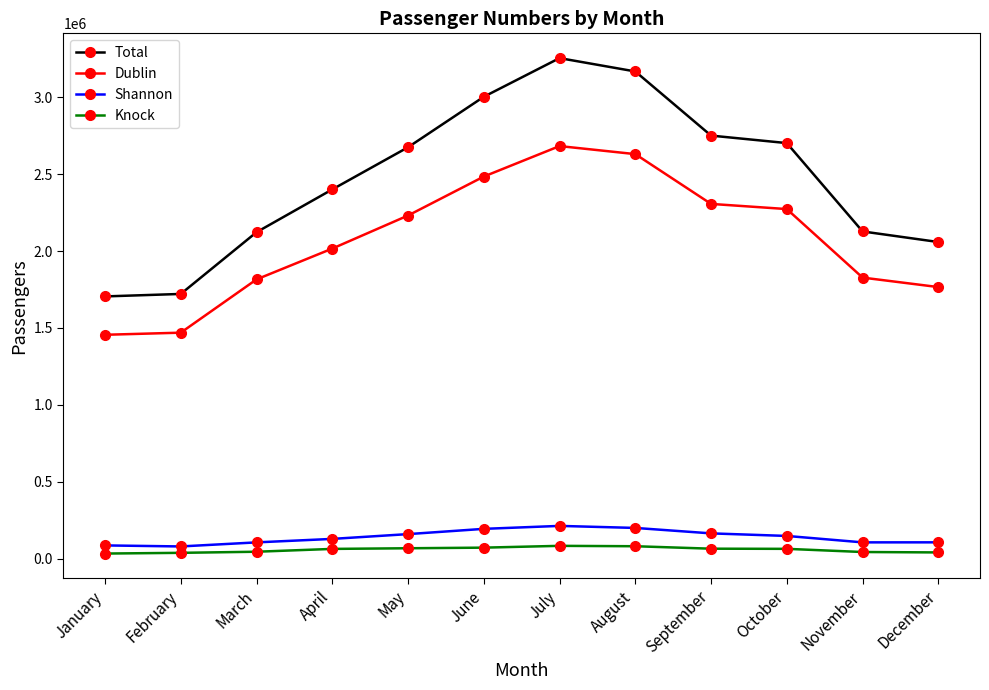

What is the highest value of the Shannon series?

212229